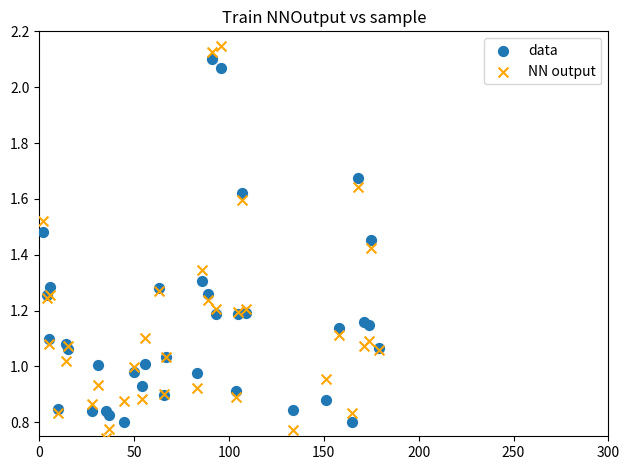

Which series reaches the minimum Y coordinate?

NN output